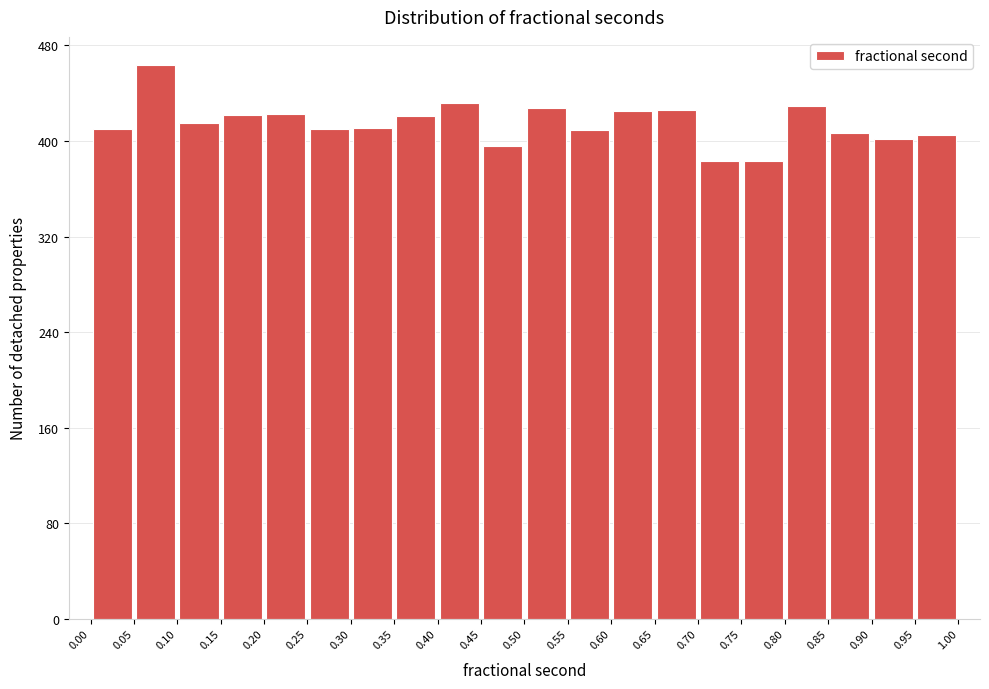

Over which range of the x-axis is the bar tallest?

0.05 to 0.10